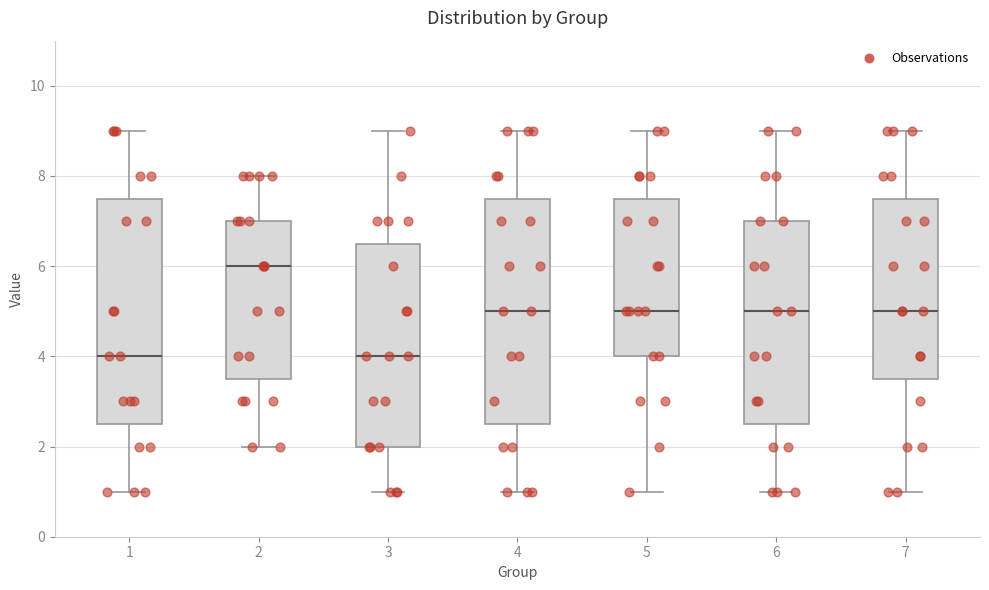

Reading left to right, transcribe this box plot: for each box, give where its median line is, the range the box spans, and where its two whiskers end, as read against the y-axis. The values are not printed on the chart, so give them approximately, as read against the axis.

1: median 4.0, box 2.6 to 7.6, whiskers 1.0 to 9.0
2: median 6.0, box 3.6 to 7.0, whiskers 2.0 to 8.0
3: median 4.0, box 2.0 to 6.6, whiskers 1.0 to 9.0
4: median 5.0, box 2.6 to 7.6, whiskers 1.0 to 9.0
5: median 5.0, box 4.0 to 7.6, whiskers 1.0 to 9.0
6: median 5.0, box 2.6 to 7.0, whiskers 1.0 to 9.0
7: median 5.0, box 3.6 to 7.6, whiskers 1.0 to 9.0